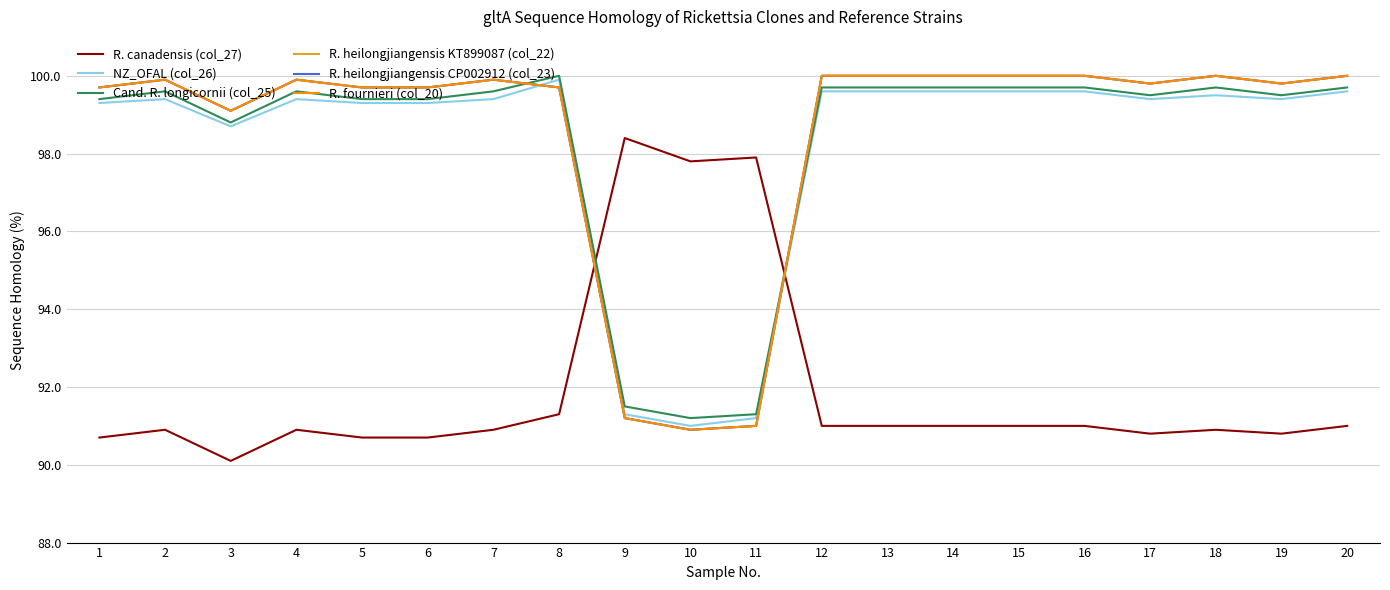

Reading right to left, extract all data points from this chart.

R. canadensis (col_27): 91.0	90.8	90.9	90.8	91.0	91.0	91.0	91.0	91.0	97.9	97.8	98.4	91.3	90.9	90.7	90.7	90.9	90.1	90.9	90.7
NZ_OFAL (col_26): 99.6	99.4	99.5	99.4	99.6	99.6	99.6	99.6	99.6	91.2	91.0	91.3	99.9	99.4	99.3	99.3	99.4	98.7	99.4	99.3
Cand. R. longicornii (col_25): 99.7	99.5	99.7	99.5	99.7	99.7	99.7	99.7	99.7	91.3	91.2	91.5	100.0	99.6	99.4	99.4	99.6	98.8	99.6	99.4
R. heilongjiangensis KT899087 (col_22): 100.0	99.8	100.0	99.8	100.0	100.0	100.0	100.0	100.0	91.0	90.9	91.2	99.7	99.9	99.7	99.7	99.9	99.1	99.9	99.7
R. heilongjiangensis CP002912 (col_23): 100.0	99.8	100.0	99.8	100.0	100.0	100.0	100.0	100.0	91.0	90.9	91.2	99.7	99.9	99.7	99.7	99.9	99.1	99.9	99.7
R. fournieri (col_20): 100.0	99.8	100.0	99.8	100.0	100.0	100.0	100.0	100.0	91.0	90.9	91.2	99.7	99.9	99.7	99.7	99.9	99.1	99.9	99.7